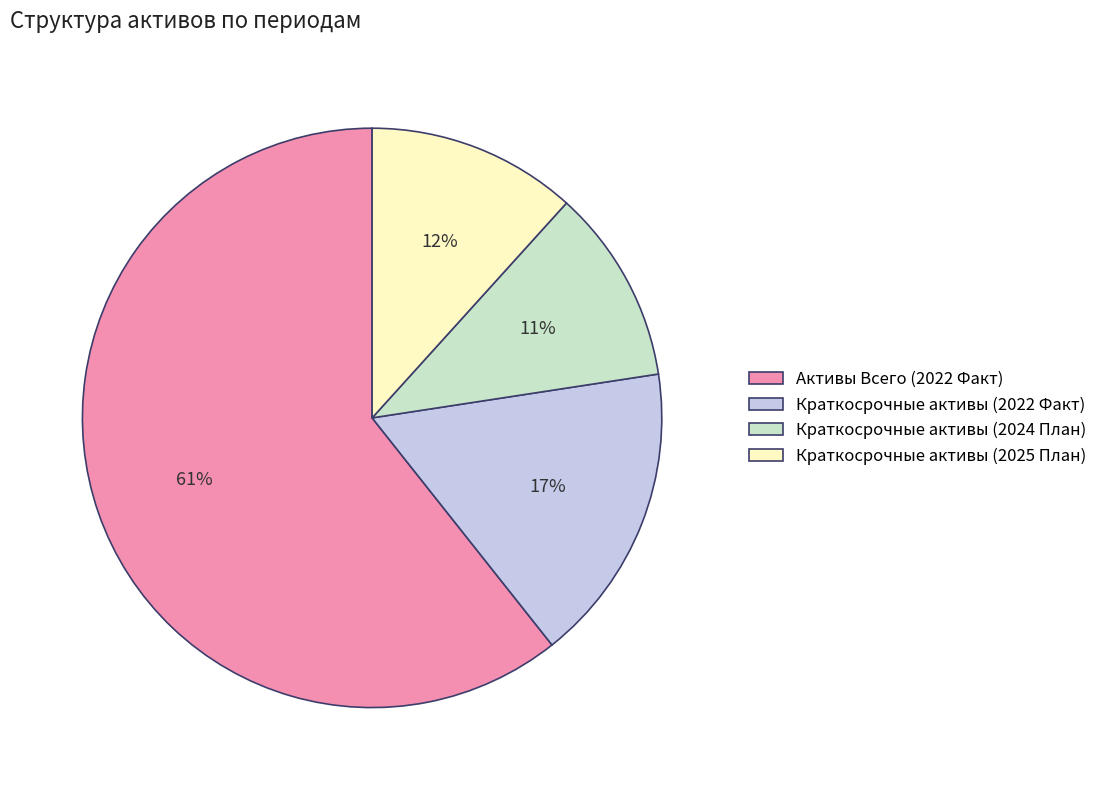

To the nearest percent, what percentage of the pie is Краткосрочные активы (2022 Факт)?

17%